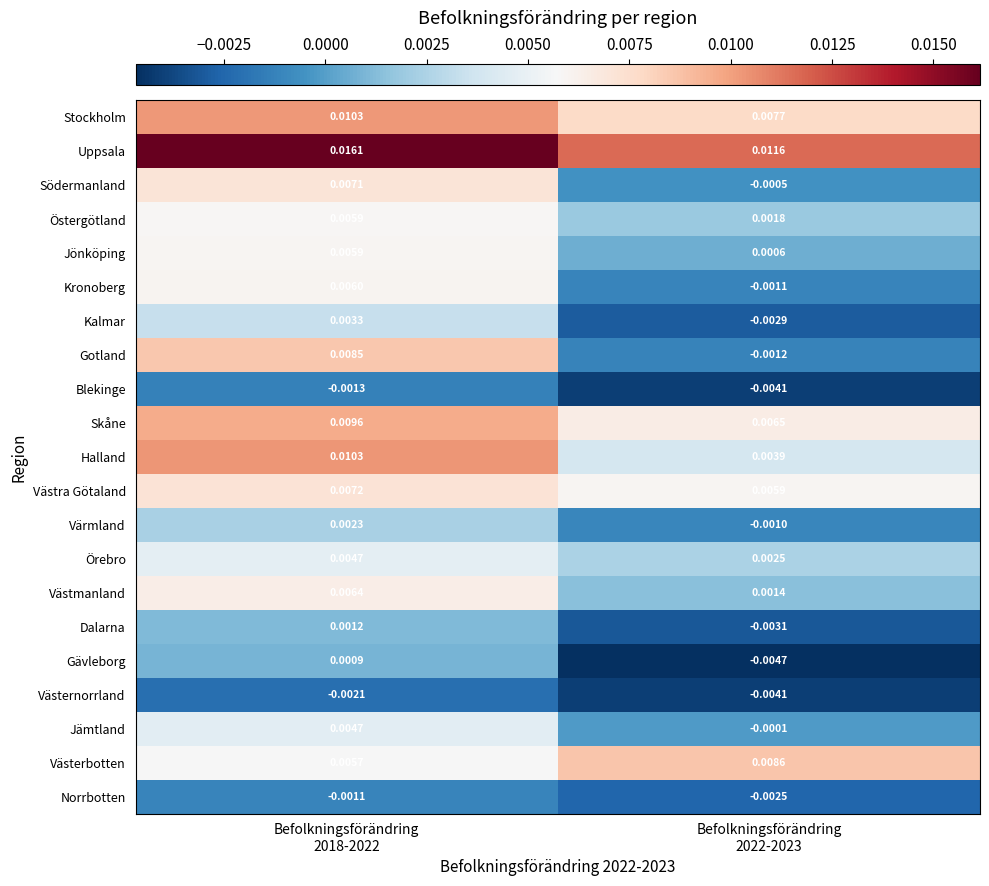

At which category is the sum across all series the highest?

Befolkningsförändring
2018-2022